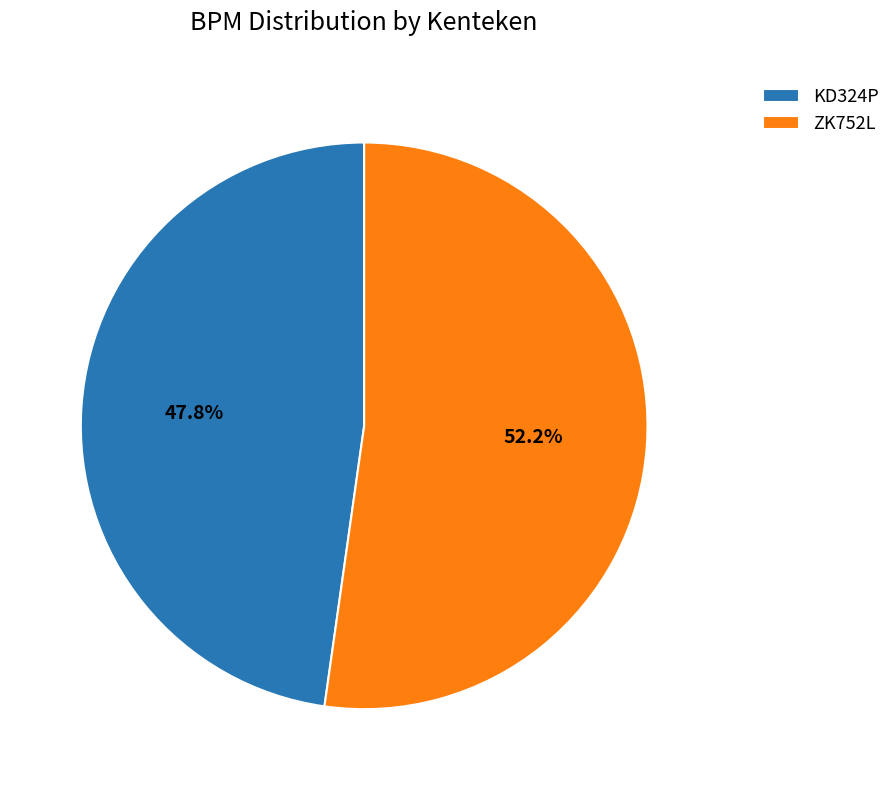

What percentage is the KD324P slice, to the nearest percent?

48%